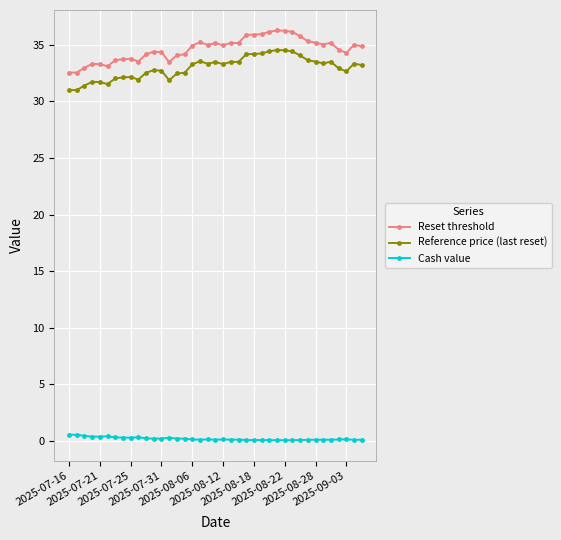

Rank the series by their maximum value, from highest to lowest.

Reset threshold, Reference price (last reset), Cash value